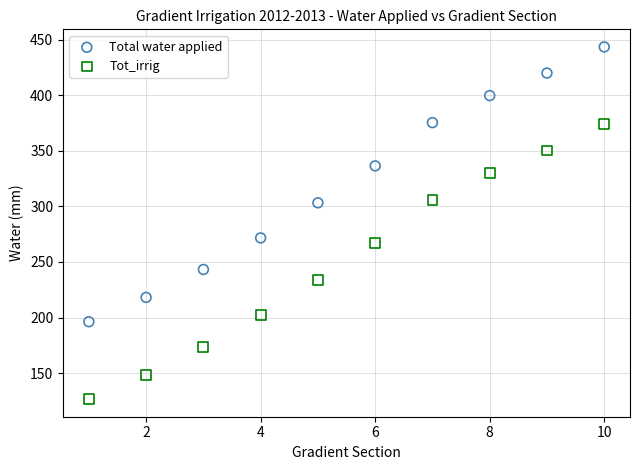

In the Tot_irrig series, what Y value is closest to 250?

233.6